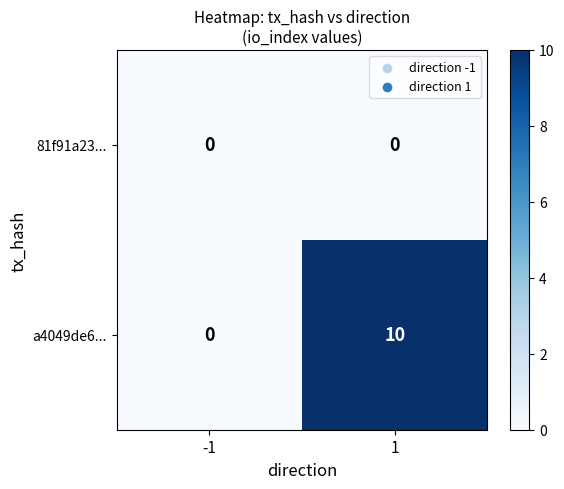

Rank the series by their maximum value, from lowest to highest.

81f91a23..., a4049de6...